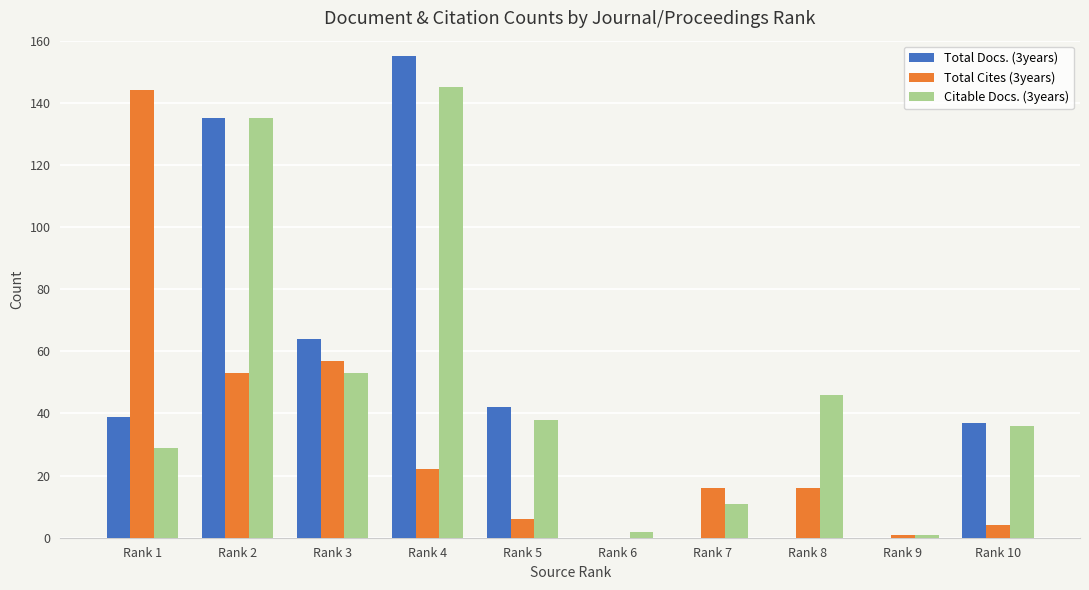

Is it true that Citable Docs. (3years) equals 1 at Rank 9?

True